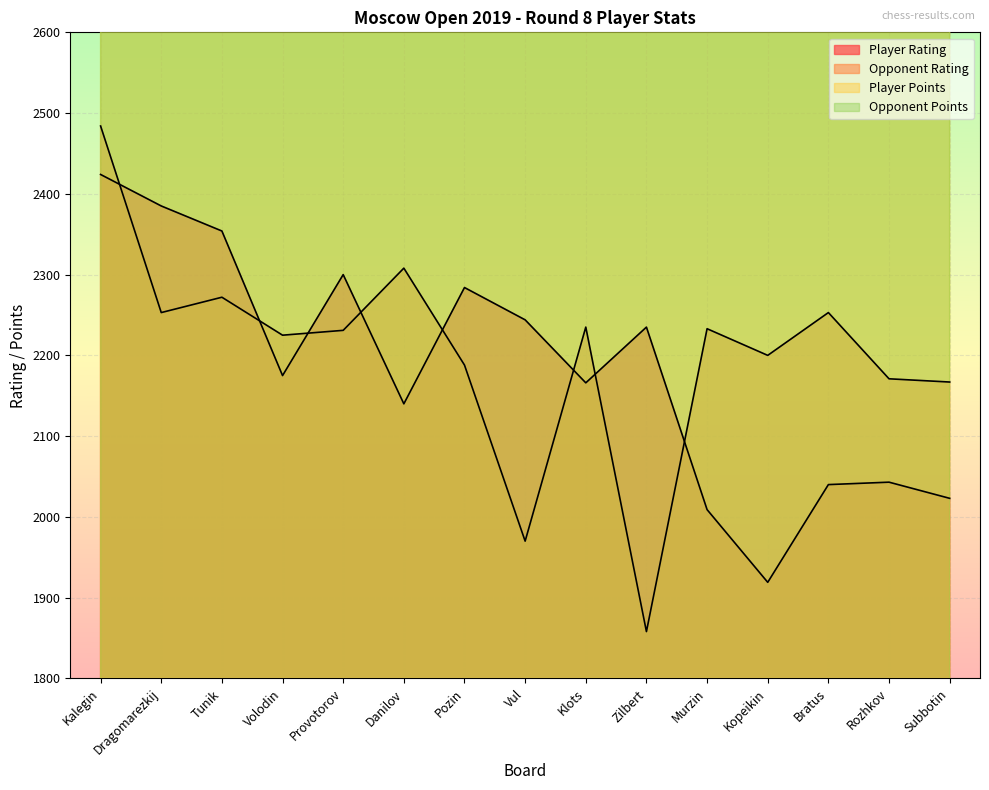

Does the chart display data point markers on the line(s)?

No